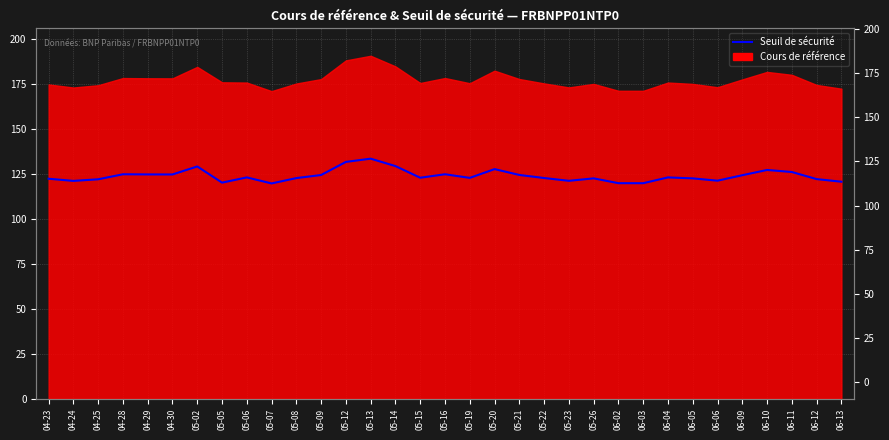

The chart shows a value of 121.4 at 06-06. True or false?

True